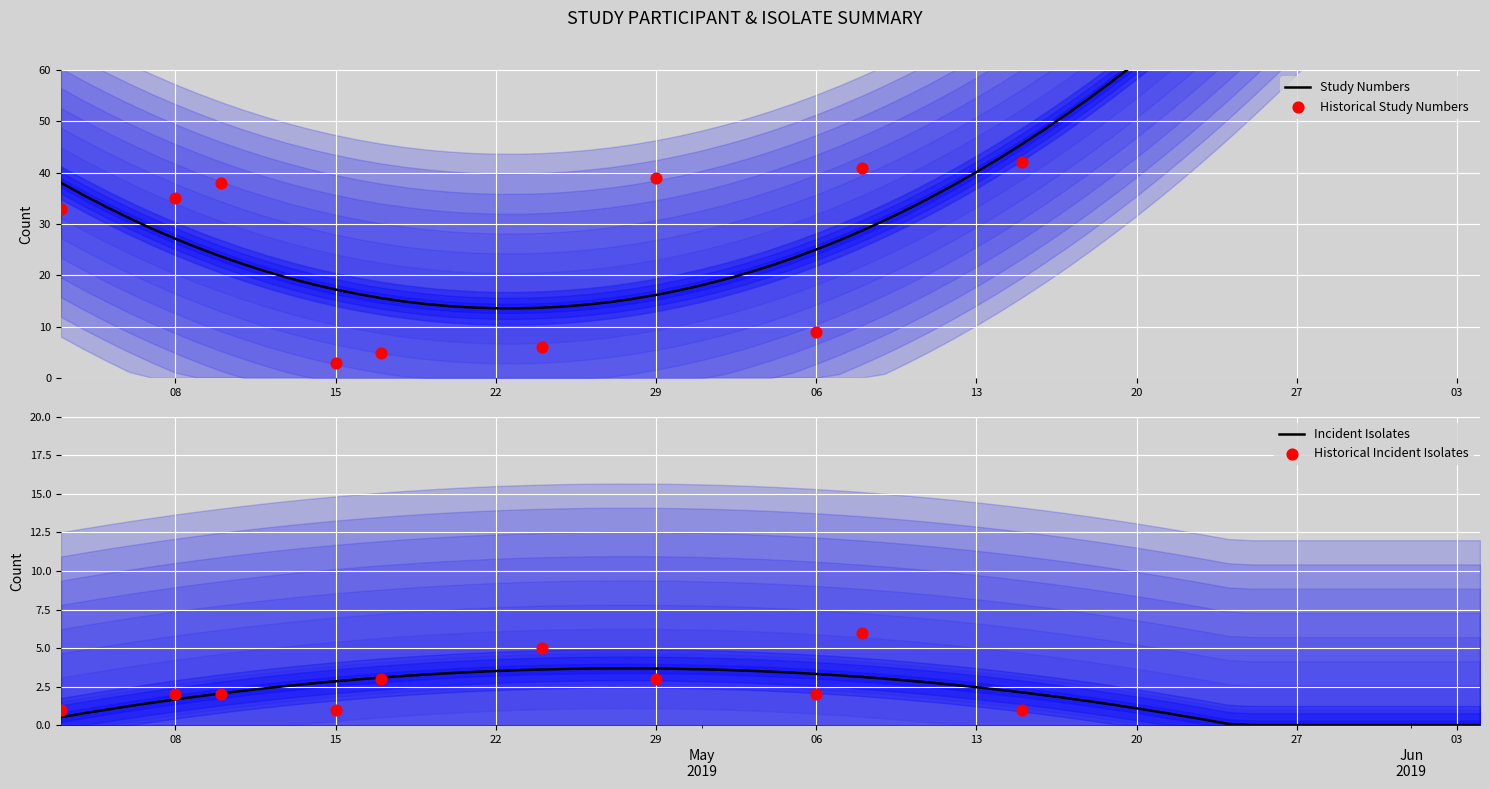

What is the highest value of the Incident Isolates series?

3.7